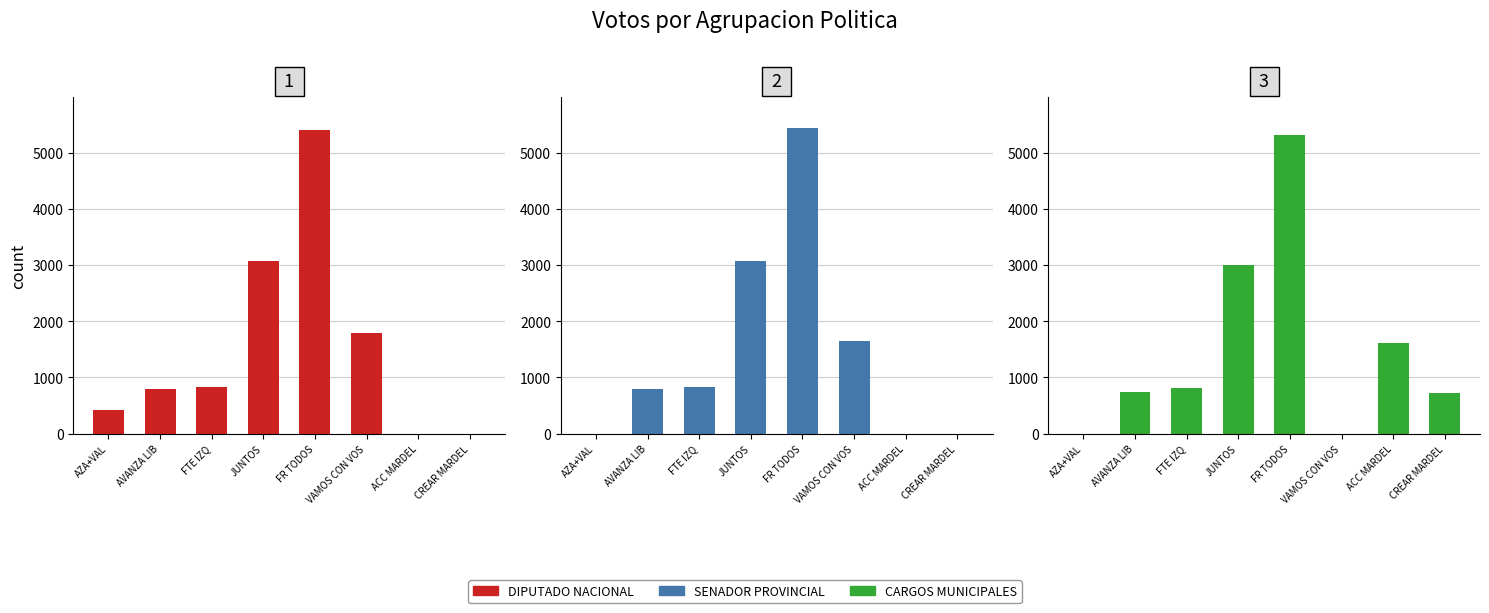

Which series has the widest spread of values?

SENADOR PROVINCIAL